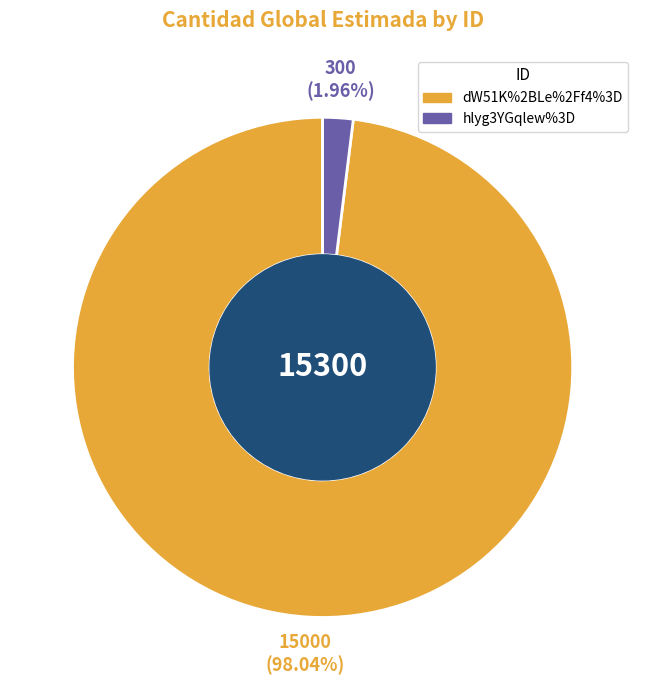

What is the majority slice?

dW51K%2BLe%2Ff4%3D